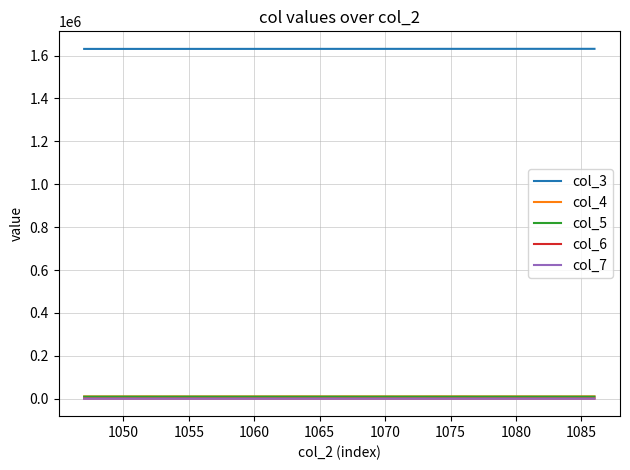

What is the lowest value of the col_7 series?

8